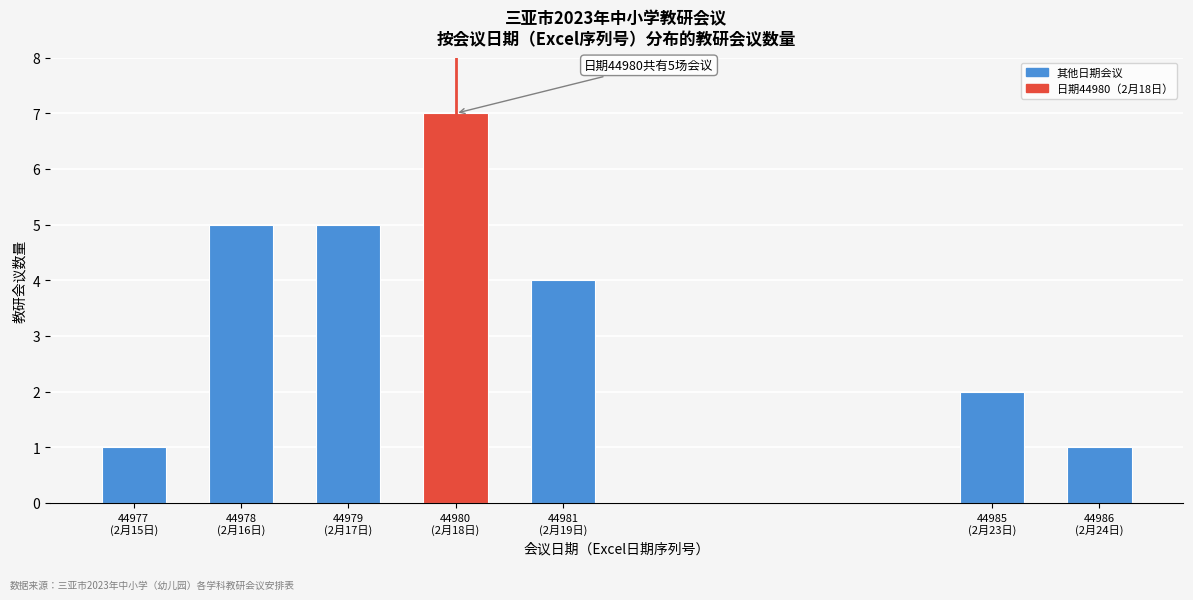

Reading left to right, transcribe all the data shown in this chart.

1	5	5	7	4	2	1